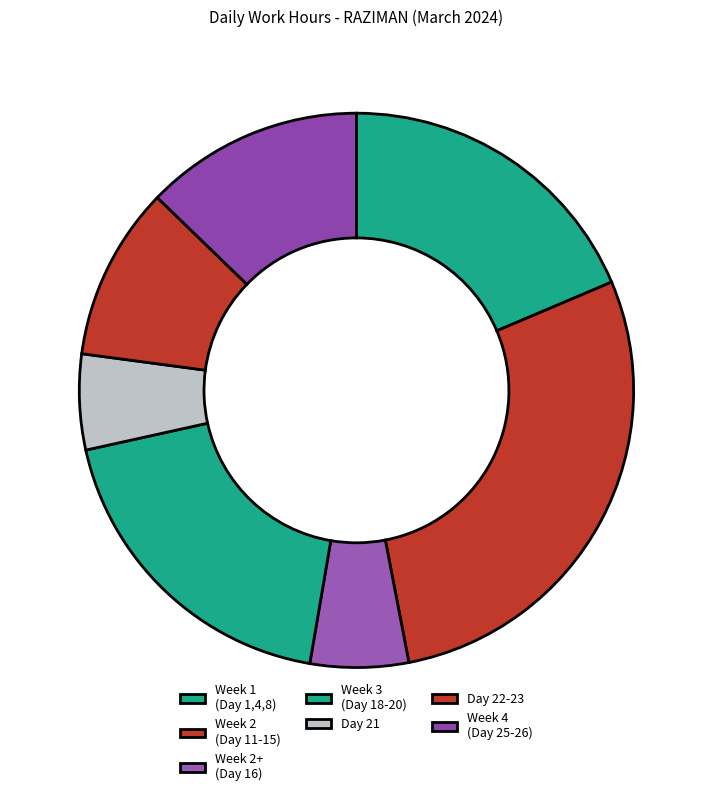

How many segments does this pie chart have?

7